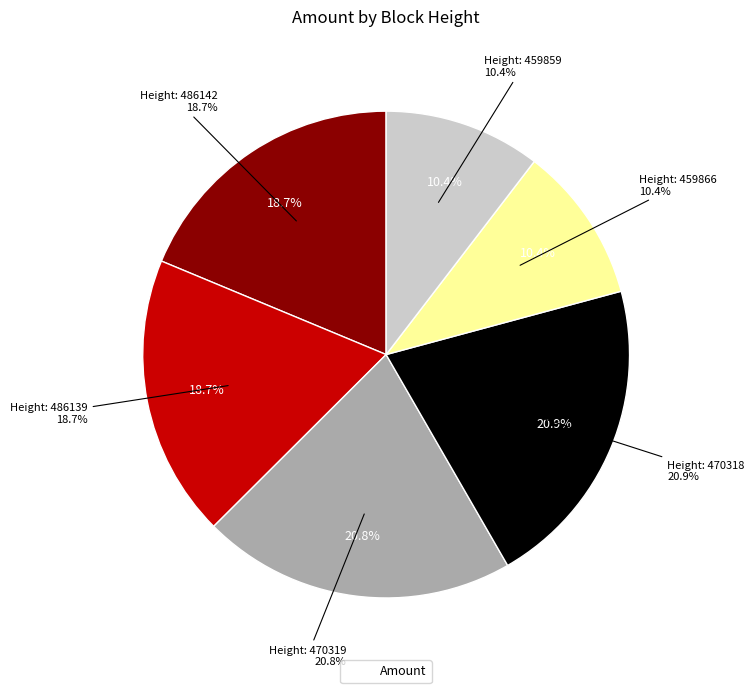

Approximately how many times larger is the value at 459866 compared to 470318?

0.5